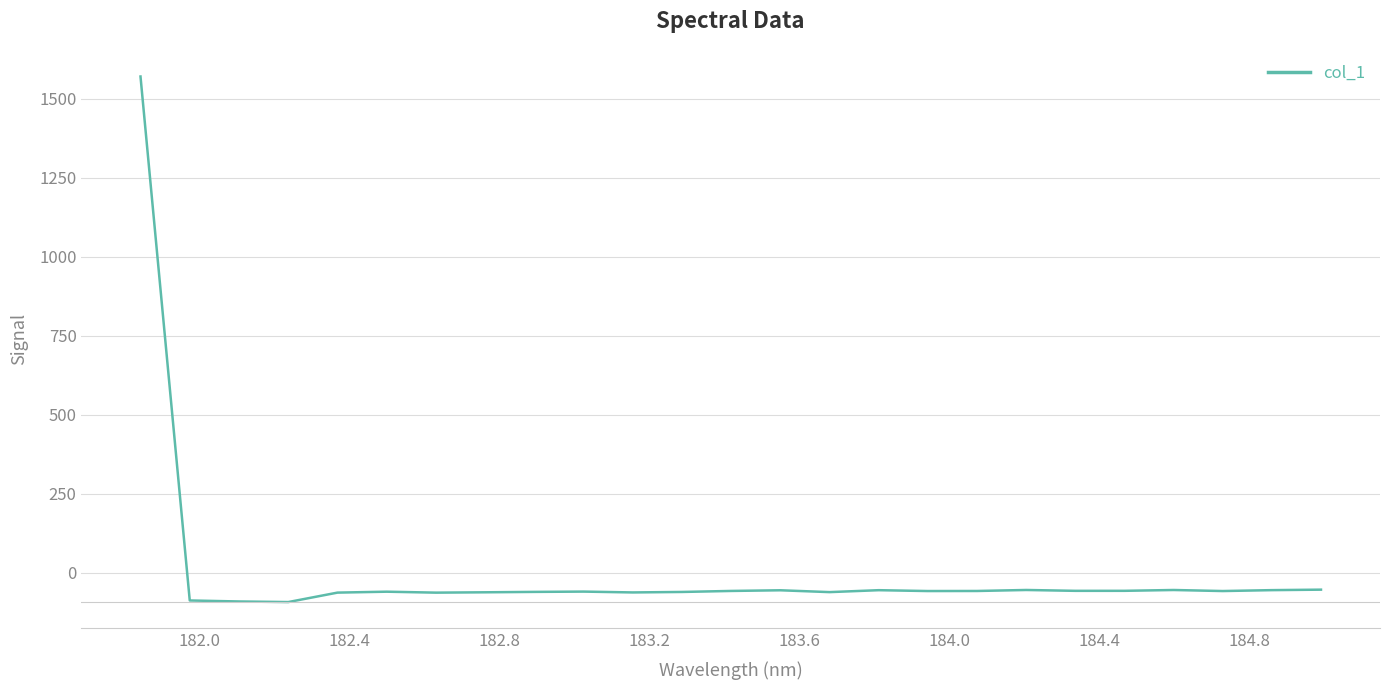

What is the difference between the maximum and minimum values?

1661.9